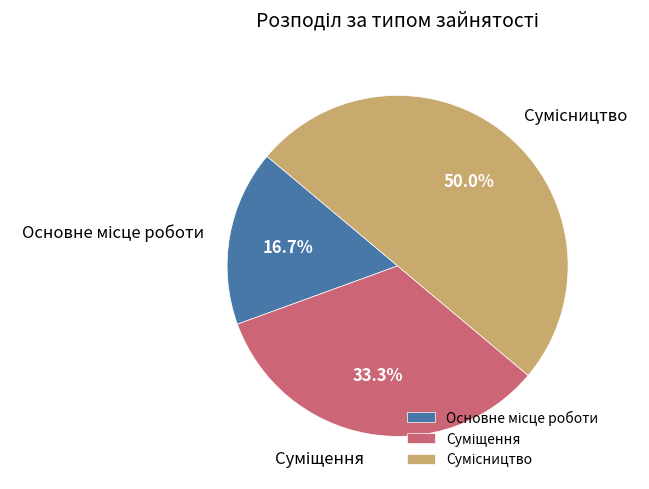

To the nearest percent, what is the difference between the largest and smallest slice percentages?

33%